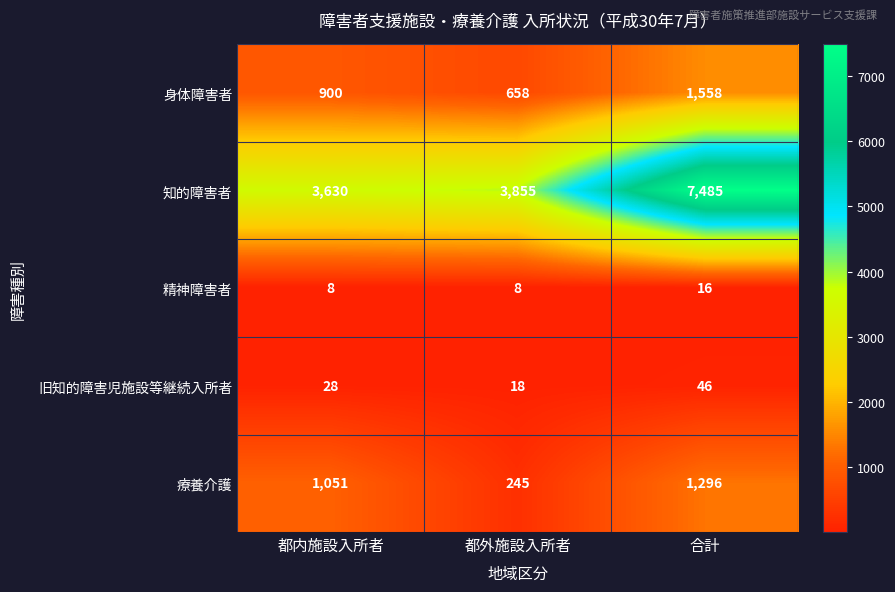

True or false: 身体障害者 has a value of 1558 at 合計.

True